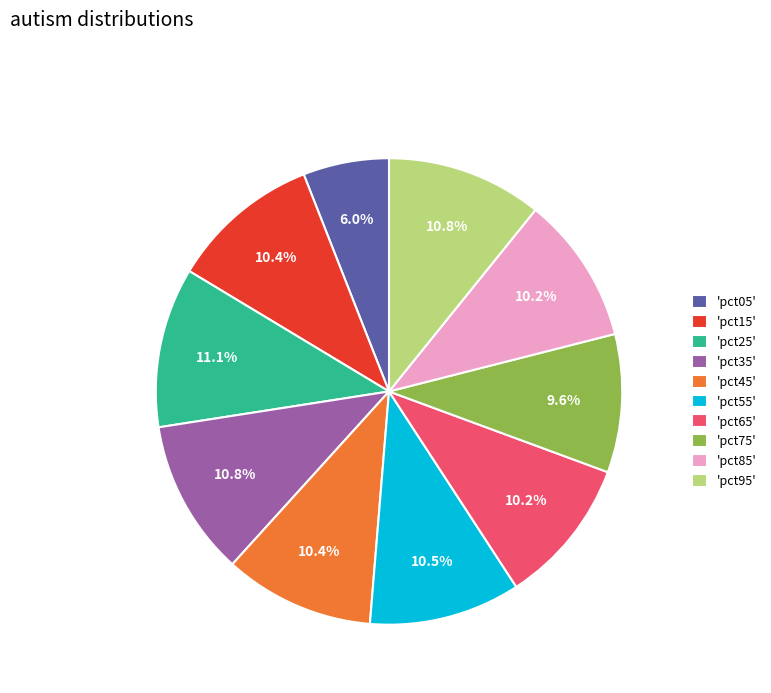

What percentage is NOT represented by 'pct85'?

89.8%